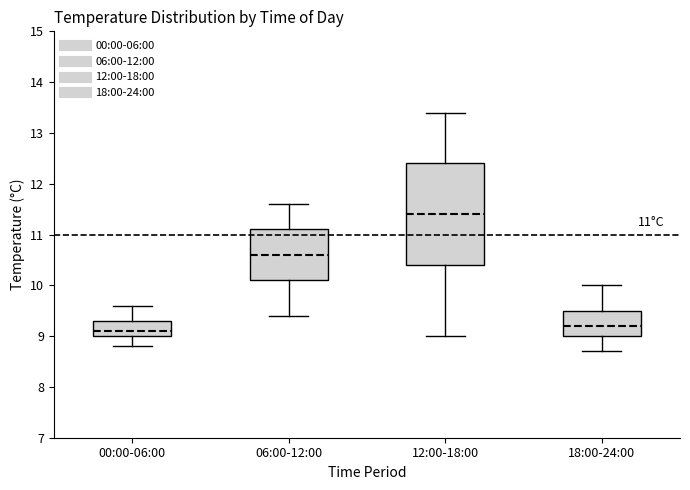

Comparing the boxes themselves (not the whiskers), which one is the tallest?

12:00-18:00